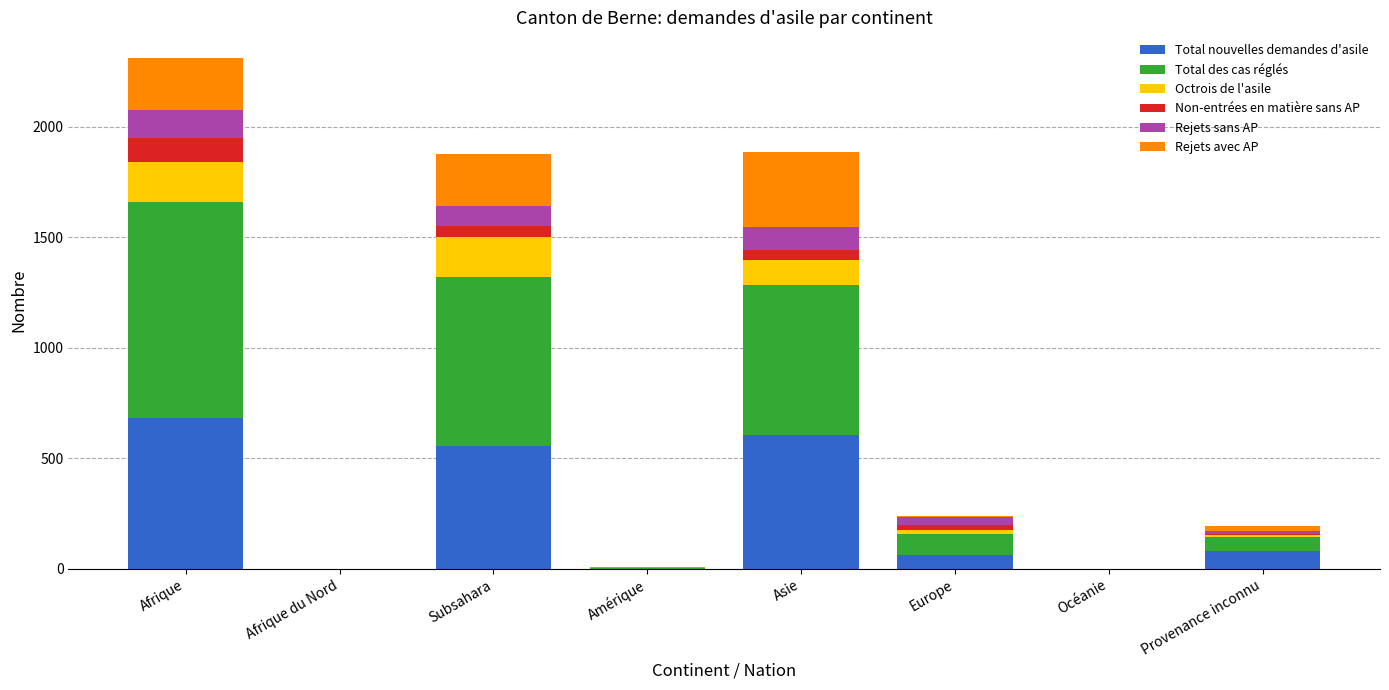

How many series are shown in this chart?

6